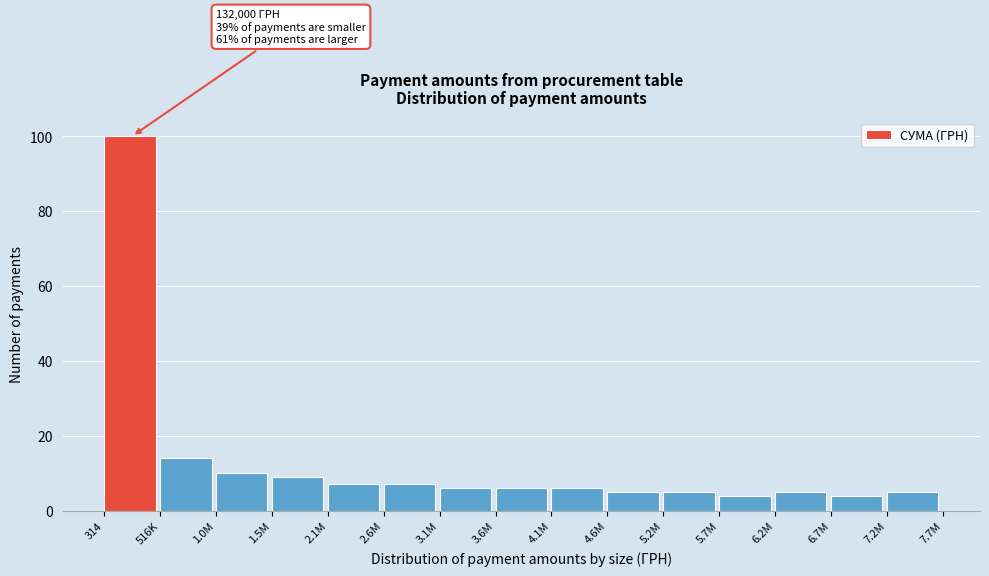

Reading right to left, what are all the values shown in this chart?

7.2M=5	6.7M=4	6.2M=5	5.7M=4	5.2M=5	4.6M=5	4.1M=6	3.6M=6	3.1M=6	2.6M=7	2.1M=7	1.5M=9	1.0M=10	516K=14	314=100